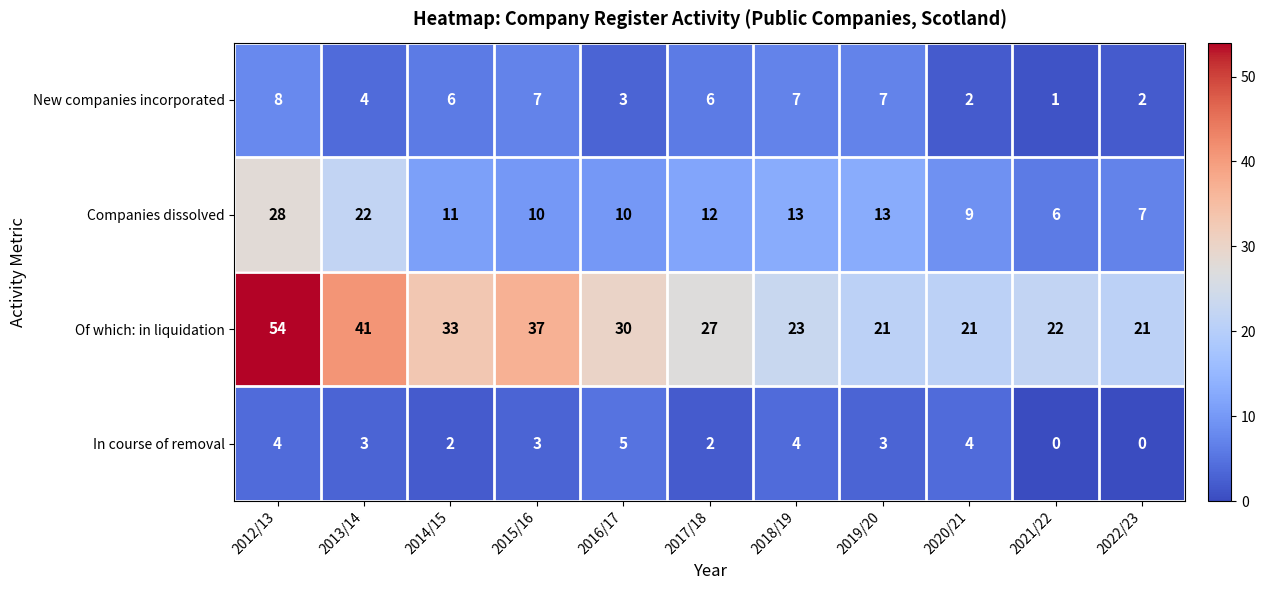

What is the greatest value displayed?

54